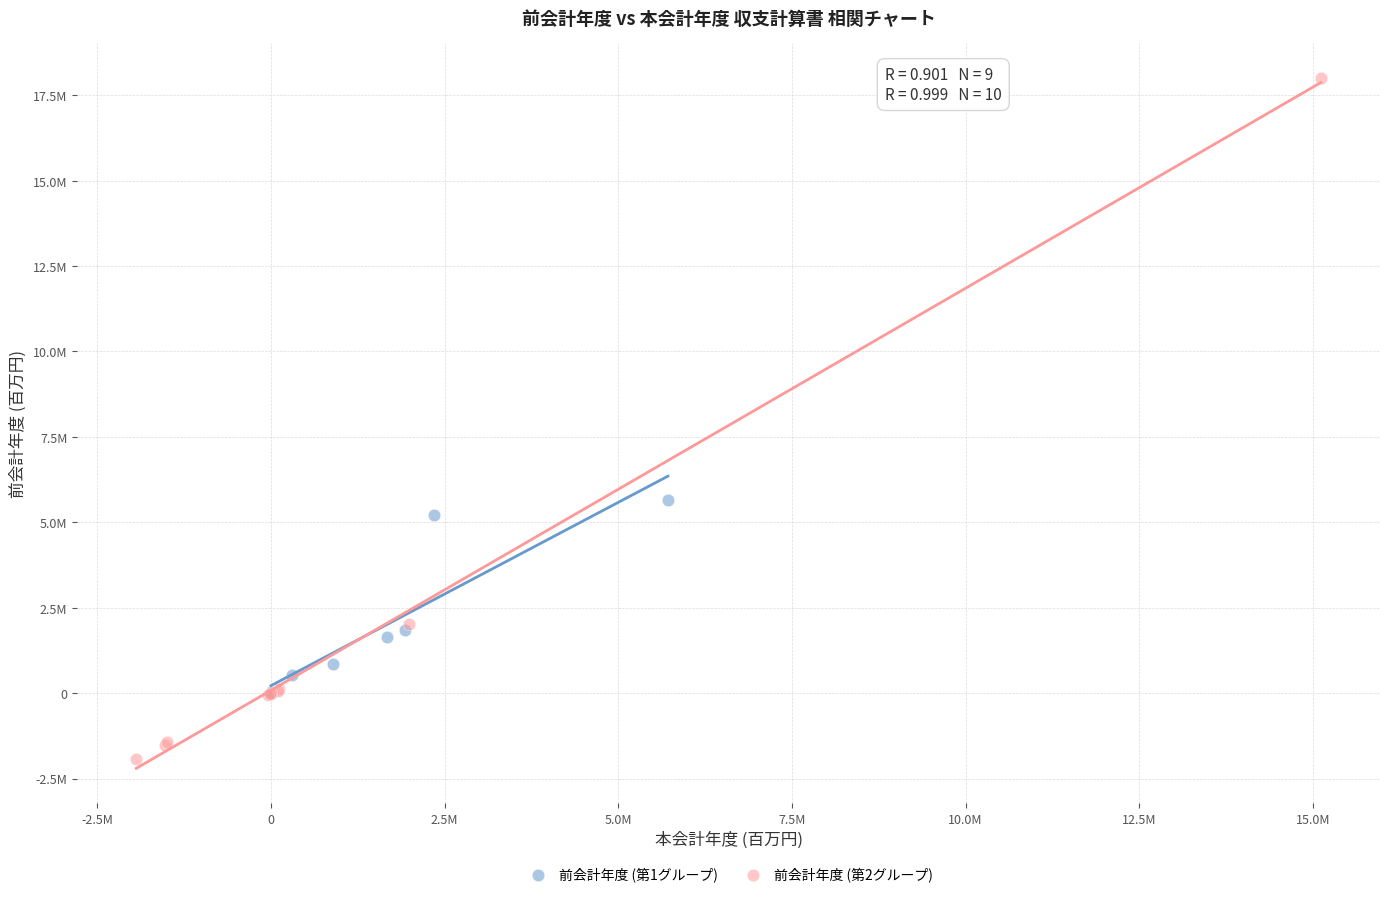

Which series has the widest spread of Y values?

前会計年度 (第2グループ)